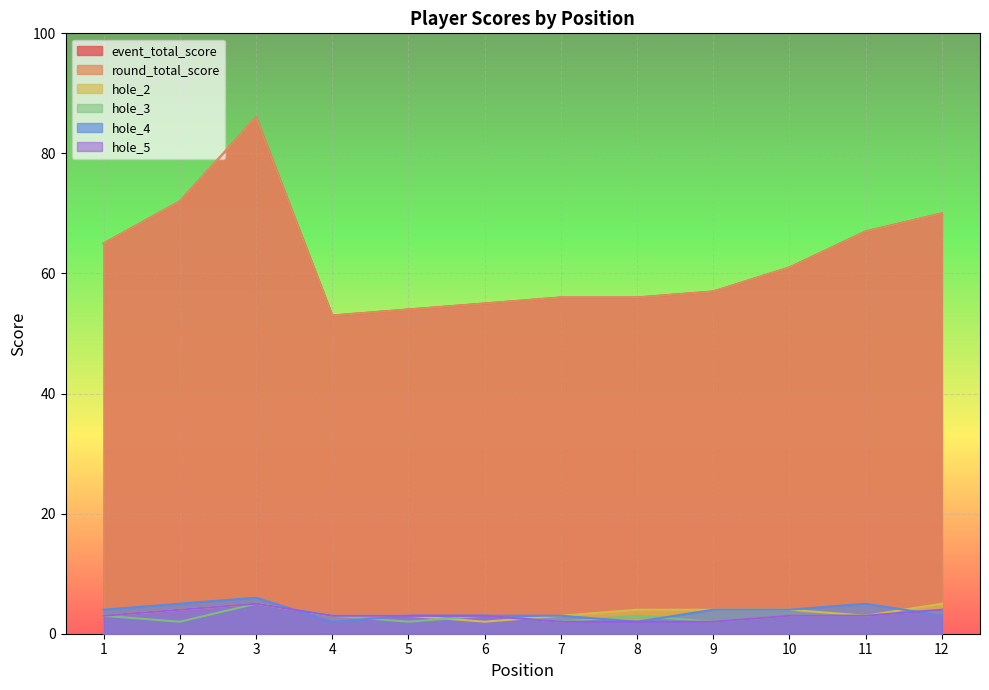

True or false: round_total_score and hole_4 cross at least once.

False